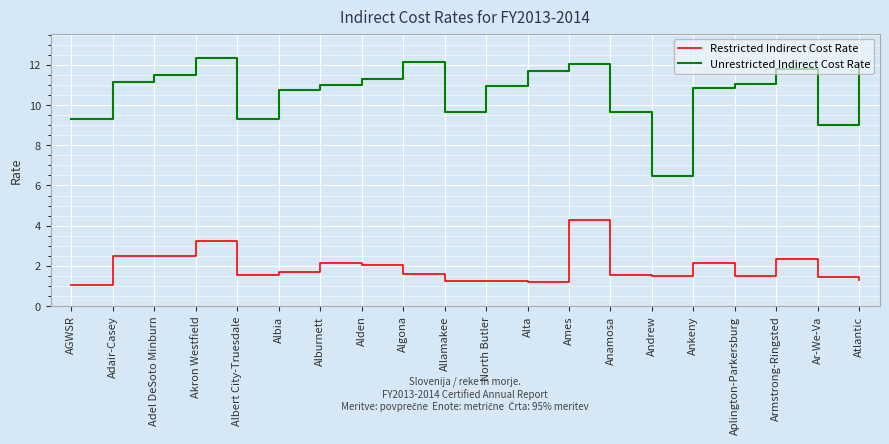

The value of Restricted Indirect Cost Rate at Albia is 1.7. True or false?

True